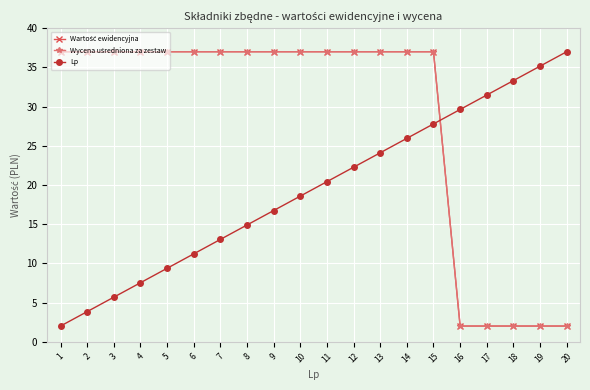

Does the chart have visible grid lines?

Yes